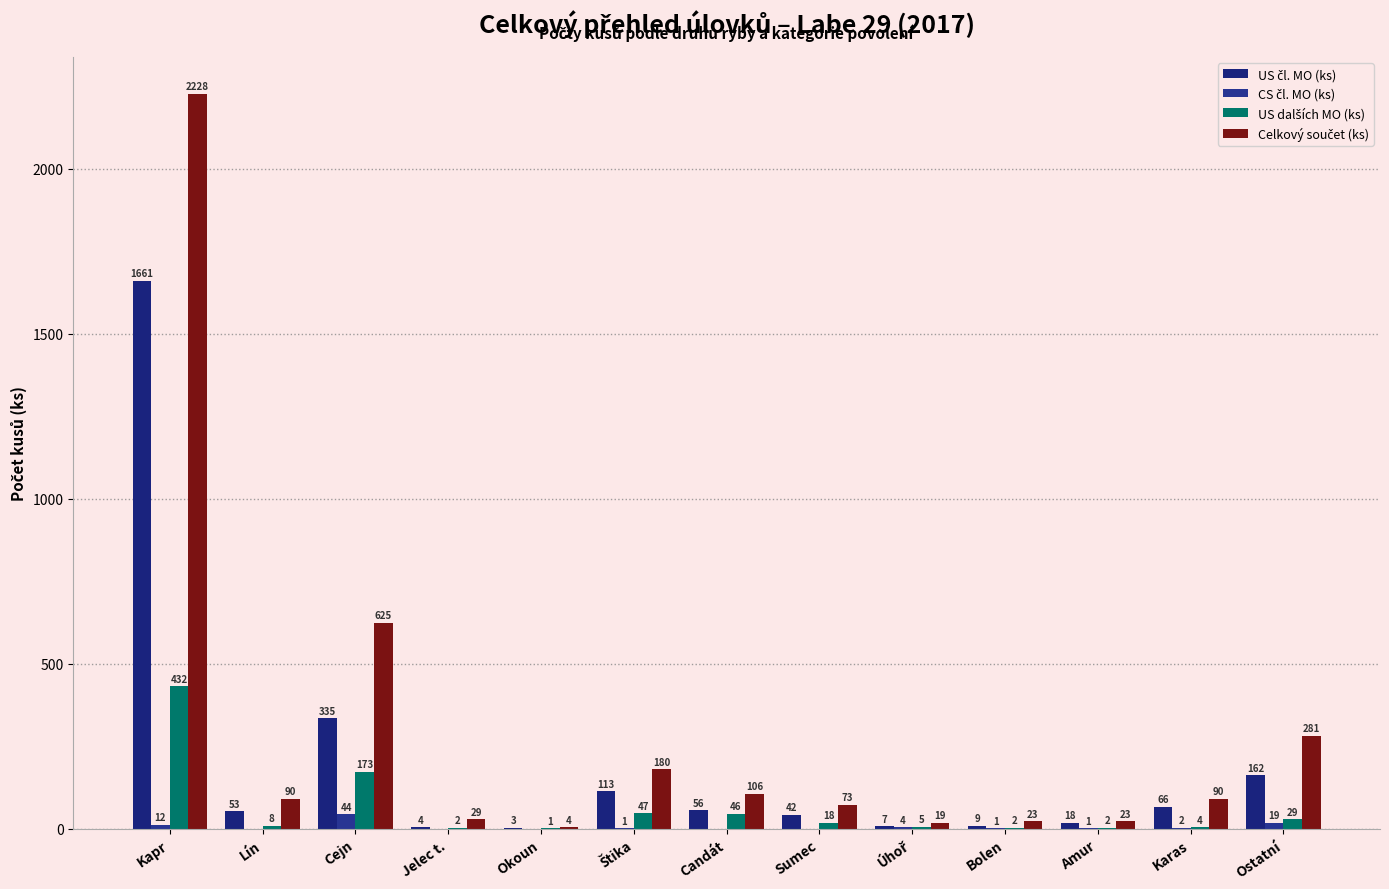

What is the difference between the maximum and minimum values in the US dalších MO (ks) series?

431